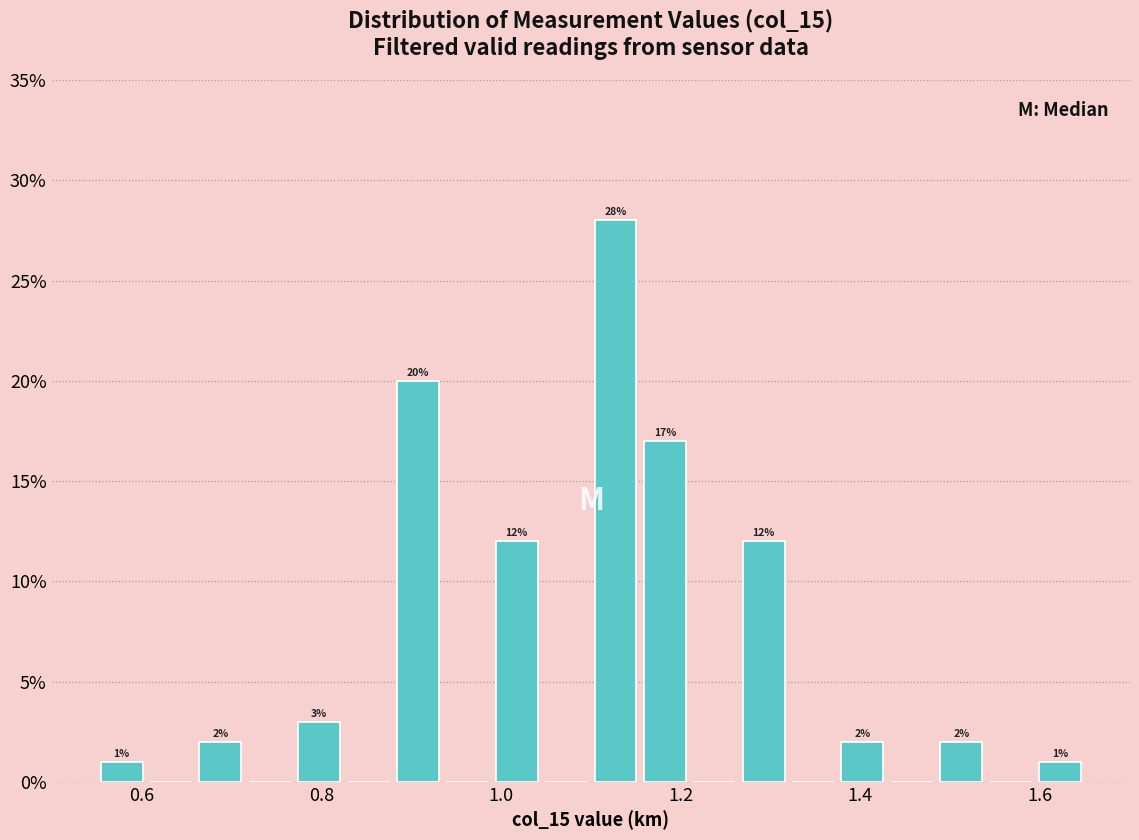

Read against the x-axis, roughly where is the centre of the tallest bar?

1.12